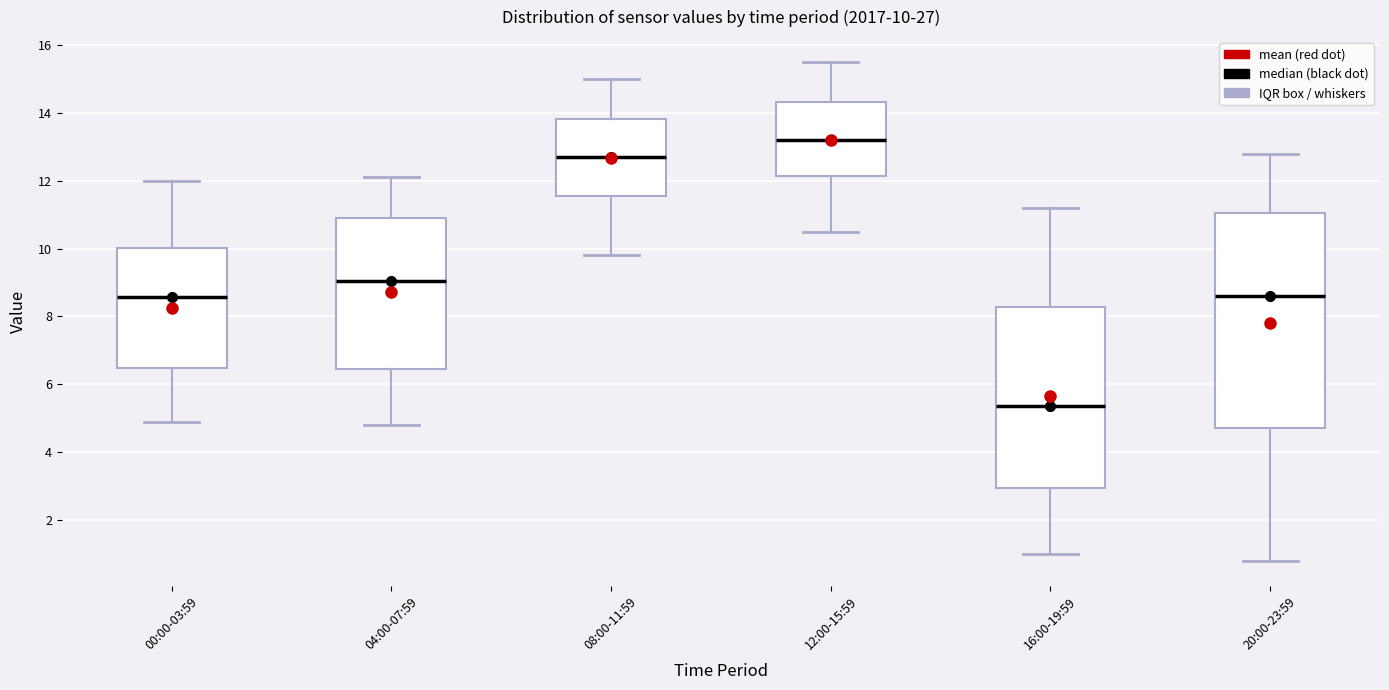

Which box has the lowest median line?

16:00-19:59